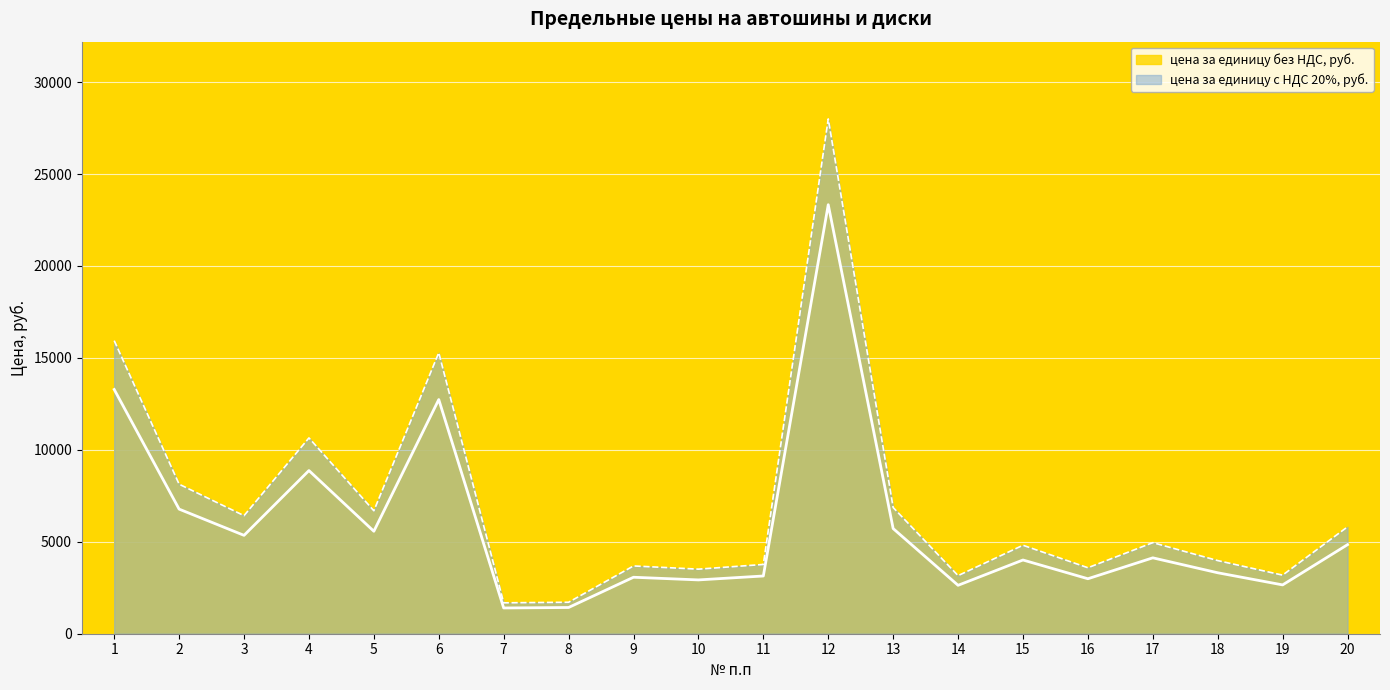

Rank the series by their average value, from highest to lowest.

цена за единицу с НДС 20%, руб., цена за единицу без НДС, руб.